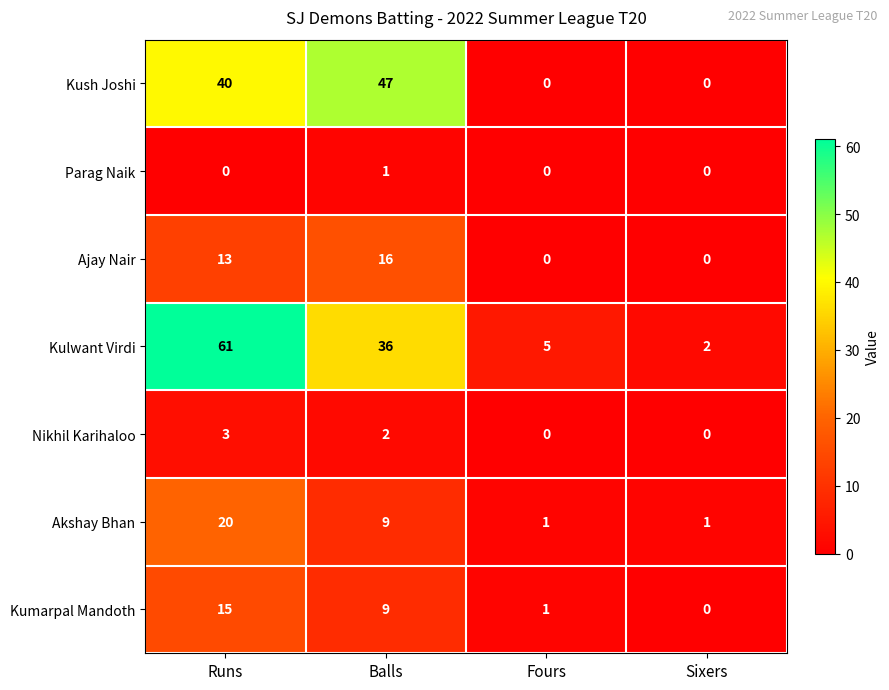

Reading left to right, transcribe all the data shown in this chart.

Kush Joshi: 40	47	0	0
Parag Naik: 0	1	0	0
Ajay Nair: 13	16	0	0
Kulwant Virdi: 61	36	5	2
Nikhil Karihaloo: 3	2	0	0
Akshay Bhan: 20	9	1	1
Kumarpal Mandoth: 15	9	1	0